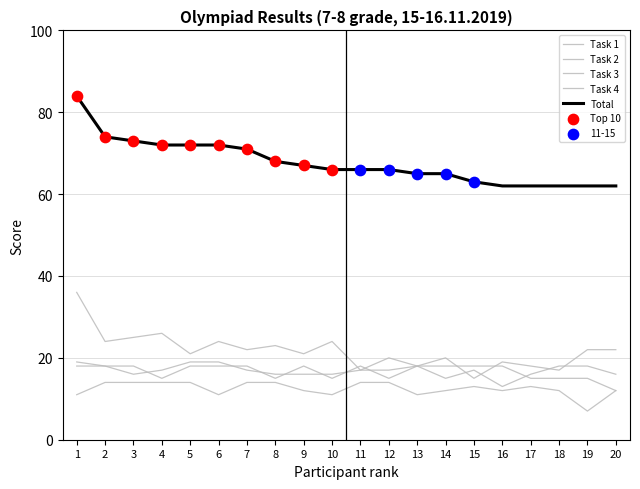

Does the chart have visible grid lines?

Yes